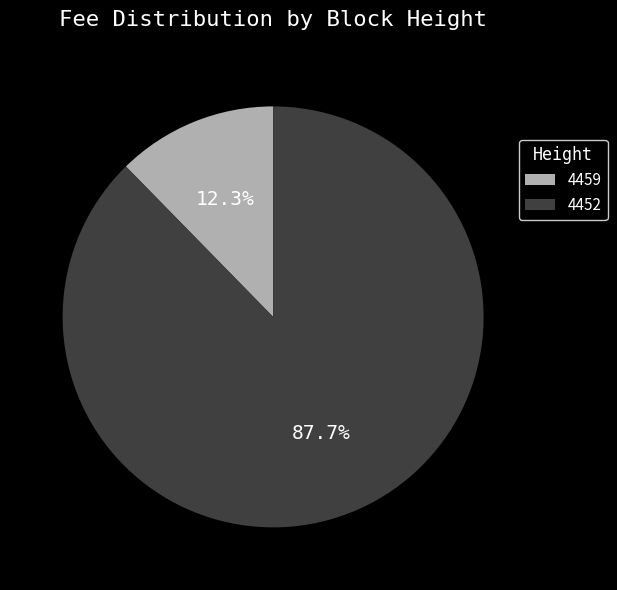

Which slice is the largest?

4452